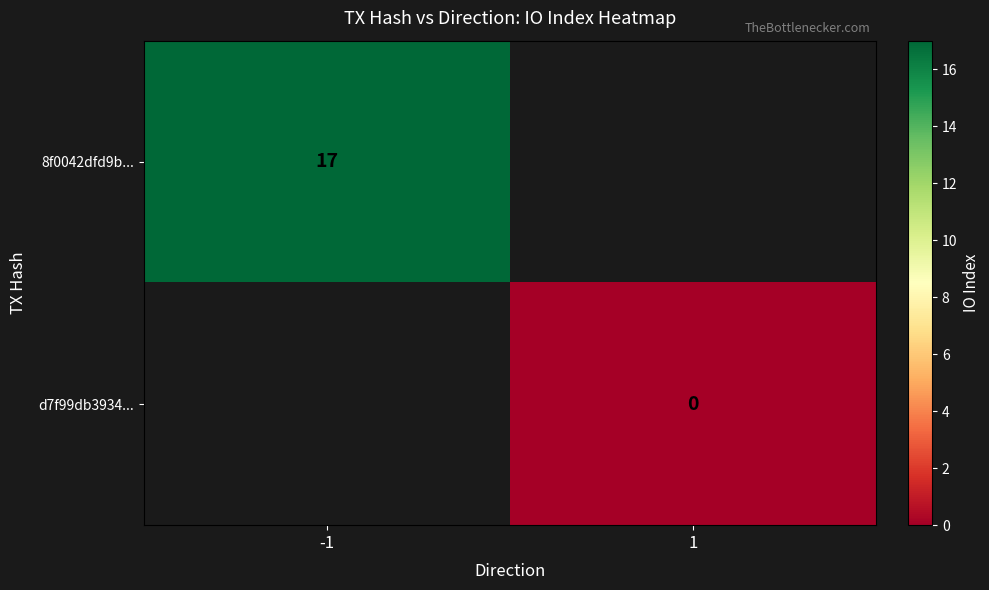

The value of 8f0042dfd9b... at -1 is 17. True or false?

True